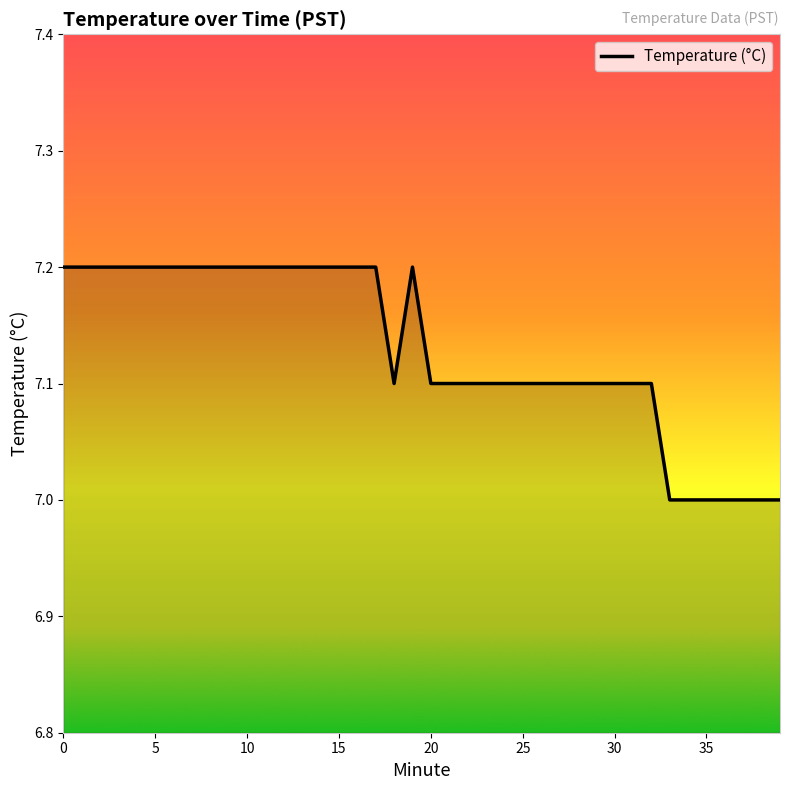

What is the minimum value shown in the chart?

7.0